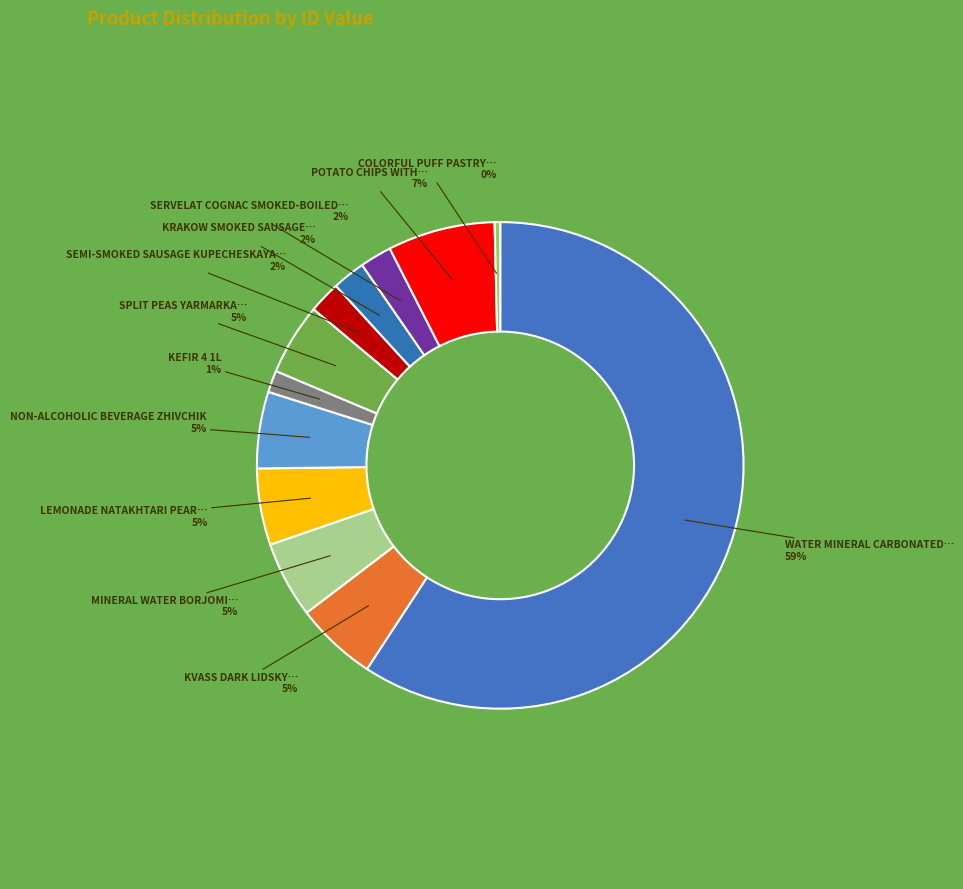

Which category accounts for the majority?

WATER MINERAL CARBONATED…